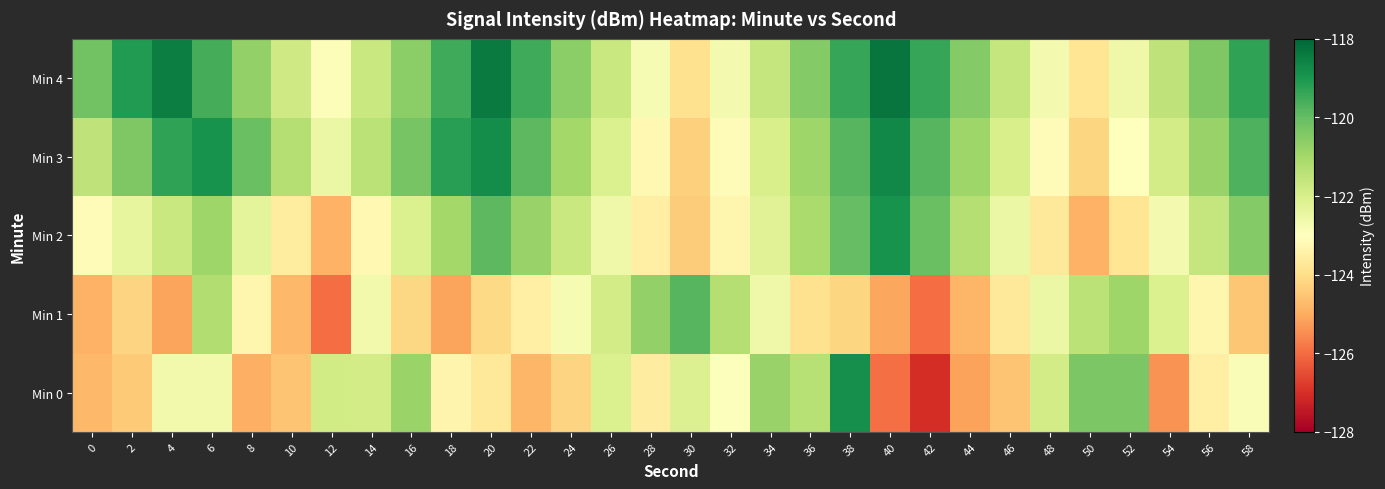

Reading left to right, list all the values displayed in this chart.

Min 0: 0=-124.8	2=-124.4	4=-122.7	6=-122.7	8=-125.0	10=-124.5	12=-121.9	14=-121.9	16=-120.8	18=-123.3	20=-123.7	22=-124.8	24=-124.2	26=-122.1	28=-123.6	30=-122.1	32=-122.9	34=-120.8	36=-121.4	38=-118.8	40=-125.9	42=-127.0	44=-125.2	46=-124.6	48=-121.9	50=-120.4	52=-120.4	54=-125.4	56=-123.5	58=-122.9
Min 1: 0=-124.9	2=-124.2	4=-125.1	6=-121.2	8=-123.3	10=-124.8	12=-126.0	14=-122.7	16=-124.1	18=-125.1	20=-124.1	22=-123.5	24=-122.8	26=-121.9	28=-120.7	30=-119.8	32=-121.3	34=-122.6	36=-123.9	38=-124.2	40=-125.1	42=-126.0	44=-124.8	46=-123.7	48=-122.5	50=-121.4	52=-120.9	54=-122.1	56=-123.3	58=-124.5
Min 2: 0=-123.1	2=-122.4	4=-121.7	6=-120.9	8=-122.3	10=-123.6	12=-124.9	14=-123.2	16=-122.1	18=-121.0	20=-119.9	22=-120.8	24=-121.7	26=-122.6	28=-123.5	30=-124.4	32=-123.3	34=-122.2	36=-121.1	38=-120.0	40=-118.9	42=-120.1	44=-121.3	46=-122.5	48=-123.7	50=-124.9	52=-123.8	54=-122.7	56=-121.6	58=-120.5
Min 3: 0=-121.5	2=-120.4	4=-119.3	6=-118.9	8=-120.1	10=-121.3	12=-122.5	14=-121.4	16=-120.3	18=-119.2	20=-118.8	22=-119.9	24=-121.0	26=-122.1	28=-123.2	30=-124.3	32=-123.1	34=-122.0	36=-120.9	38=-119.8	40=-118.7	42=-119.8	44=-120.9	46=-122.0	48=-123.1	50=-124.2	52=-123.0	54=-121.9	56=-120.8	58=-119.7
Min 4: 0=-120.2	2=-119.1	4=-118.5	6=-119.6	8=-120.7	10=-121.8	12=-122.9	14=-121.7	16=-120.6	18=-119.5	20=-118.4	22=-119.5	24=-120.6	26=-121.7	28=-122.8	30=-123.9	32=-122.7	34=-121.6	36=-120.5	38=-119.4	40=-118.3	42=-119.4	44=-120.5	46=-121.6	48=-122.7	50=-123.8	52=-122.6	54=-121.5	56=-120.4	58=-119.3